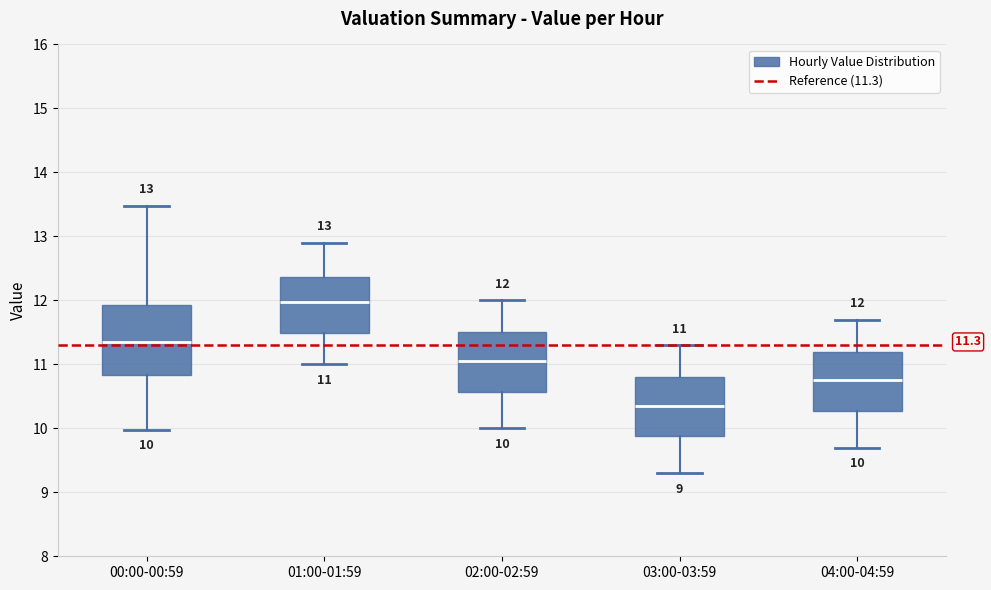

Comparing the boxes themselves (not the whiskers), which one is the tallest?

00:00-00:59